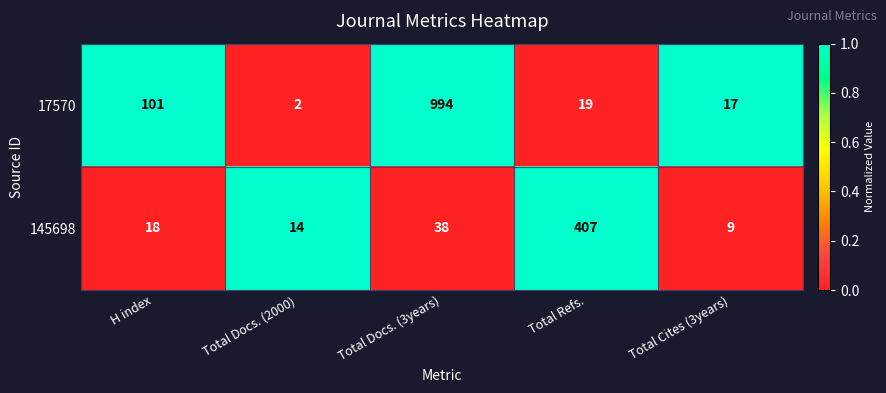

How many values in the 145698 series are below 18?

2